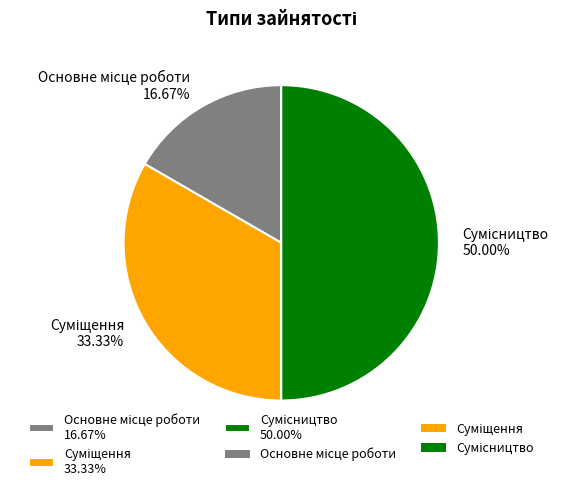

How many slices are in this pie chart?

3